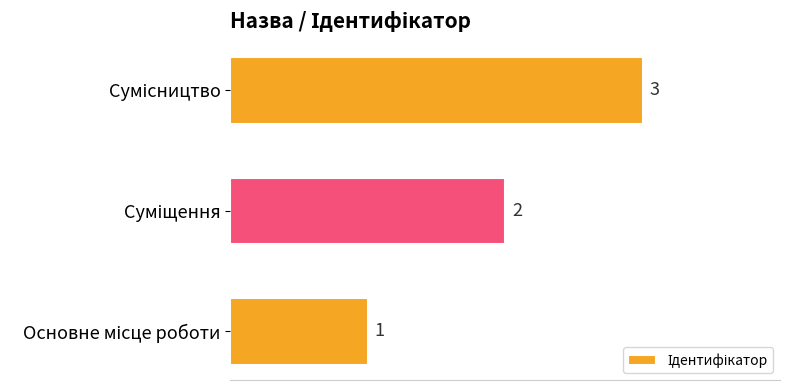

How many values are between 1 and 3?

3